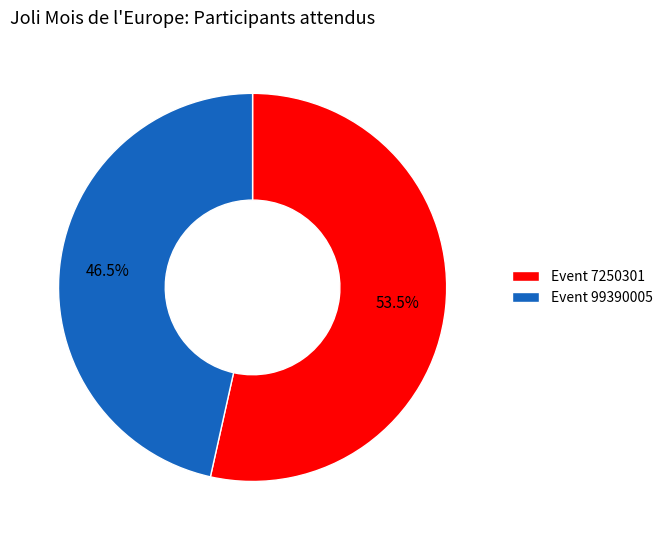

Which category has the biggest portion of the pie?

Event 7250301